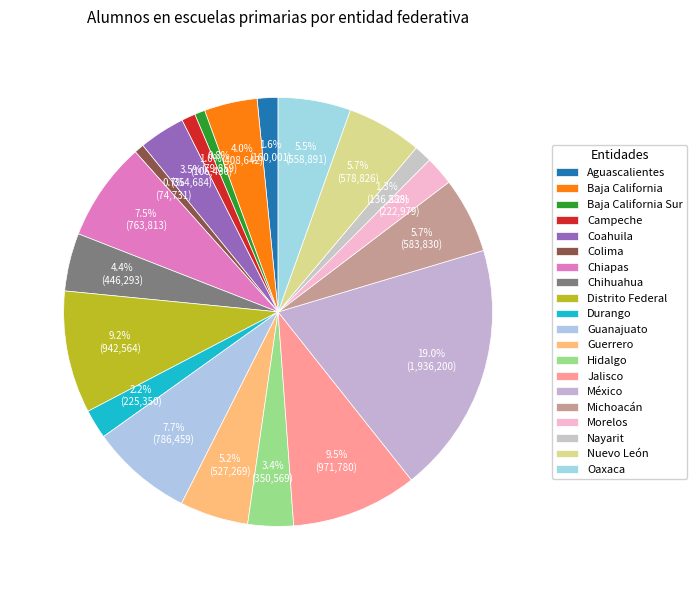

Between Campeche and Jalisco, which is larger?

Jalisco